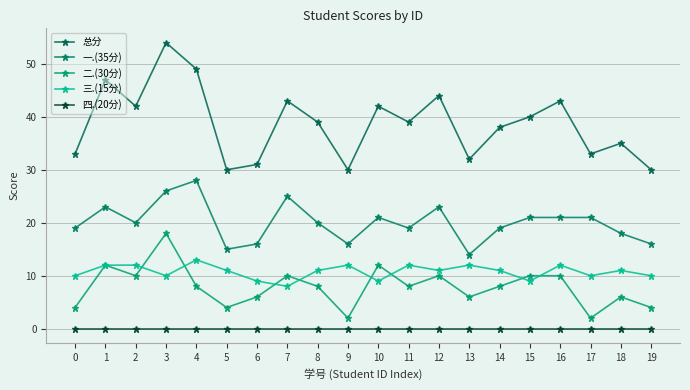

At which category is the sum across all series the highest?

3